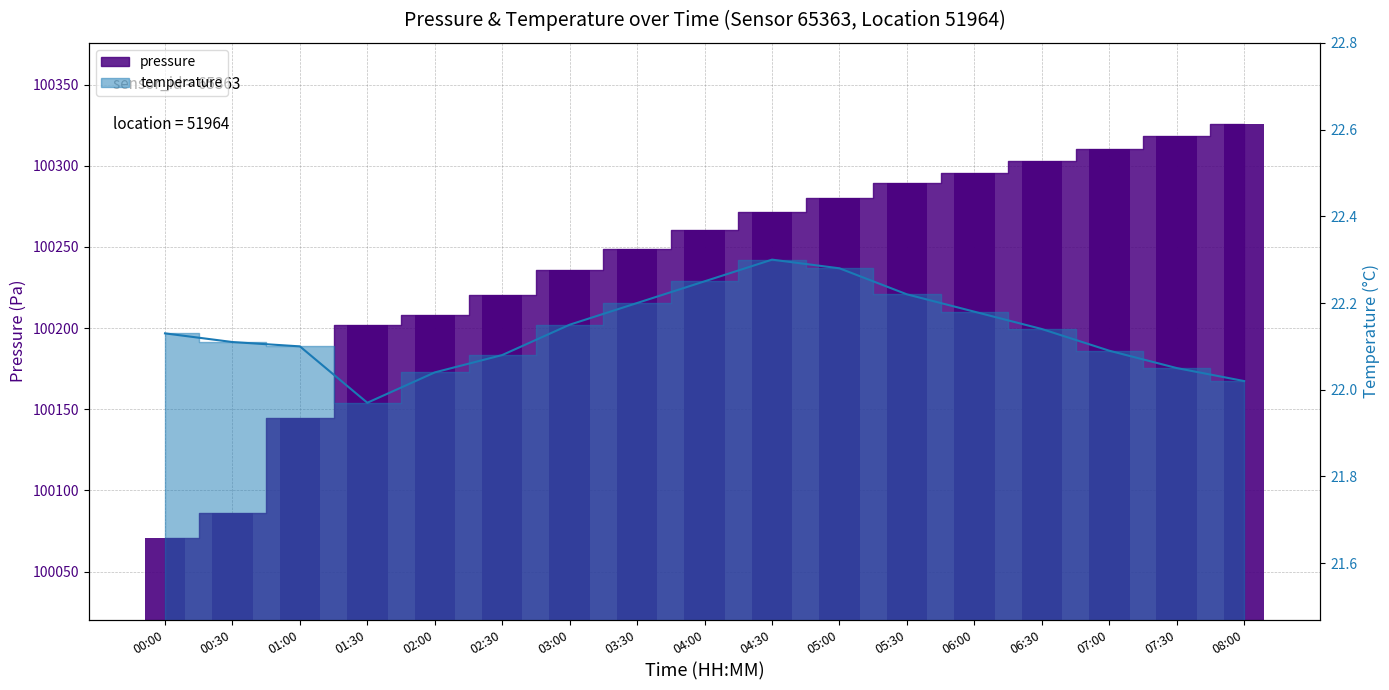

The temperature_line series shows 11.7 at 05:30. True or false?

False